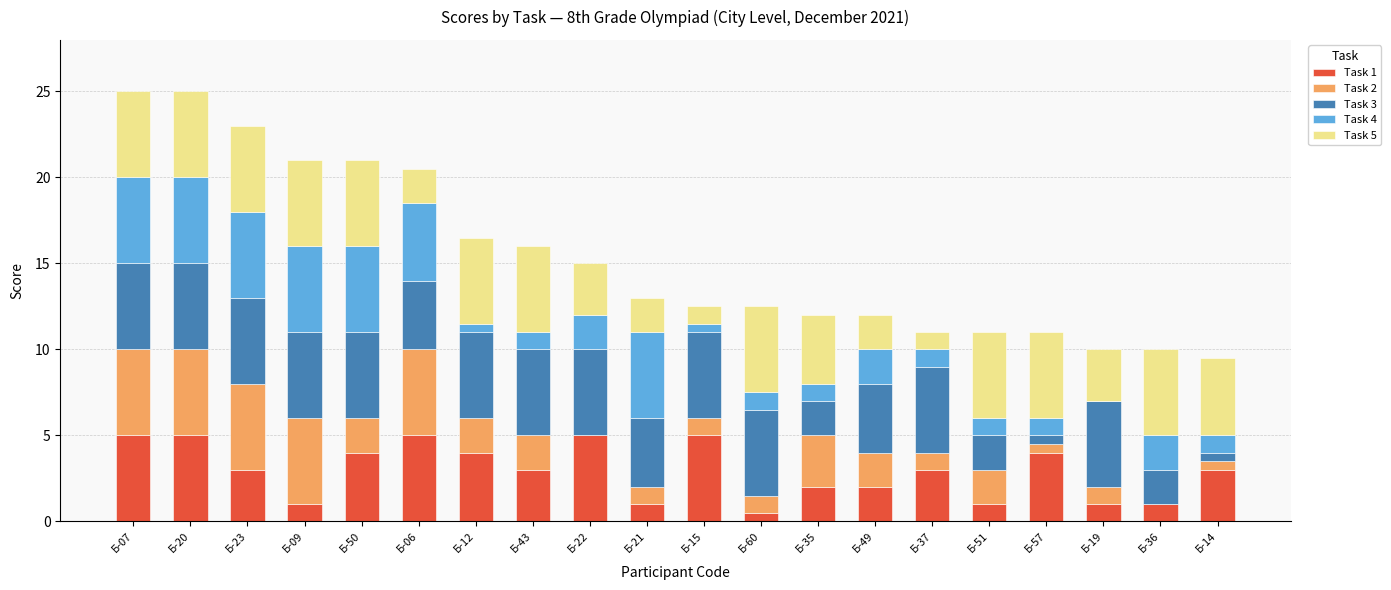

What is the total value across all series at Б-36?

10.0